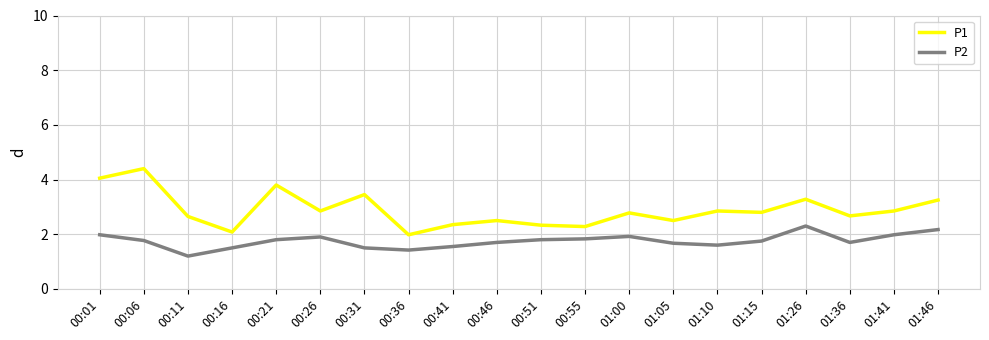

What position from the left is 00:11?

3